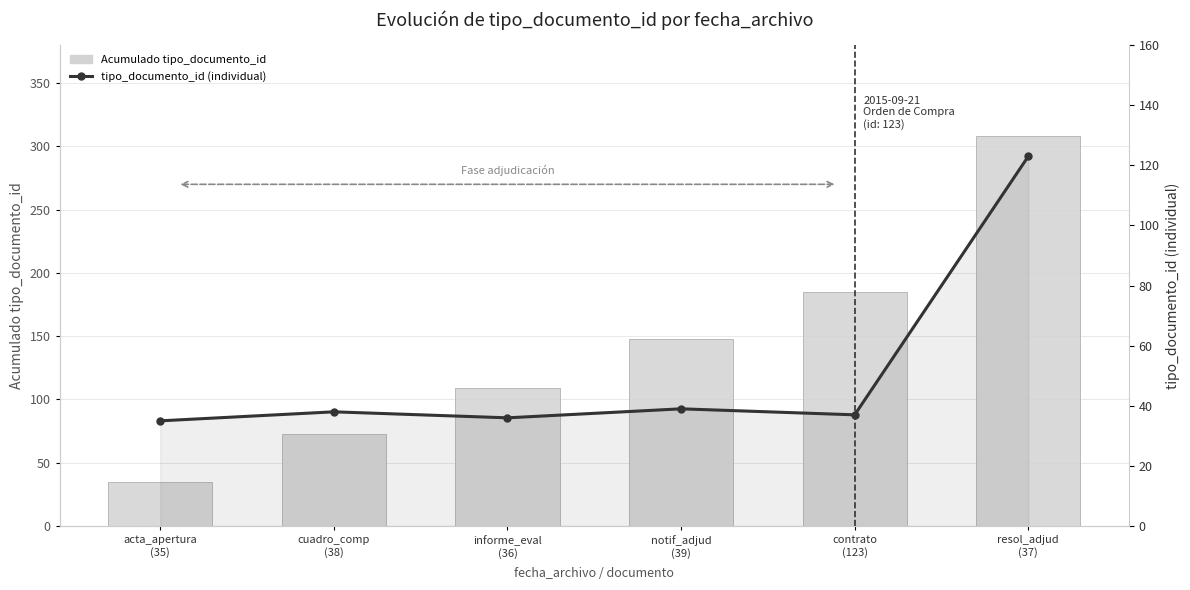

Which category has the highest value in the Acumulado tipo_documento_id series?

resol_adjud
(37)